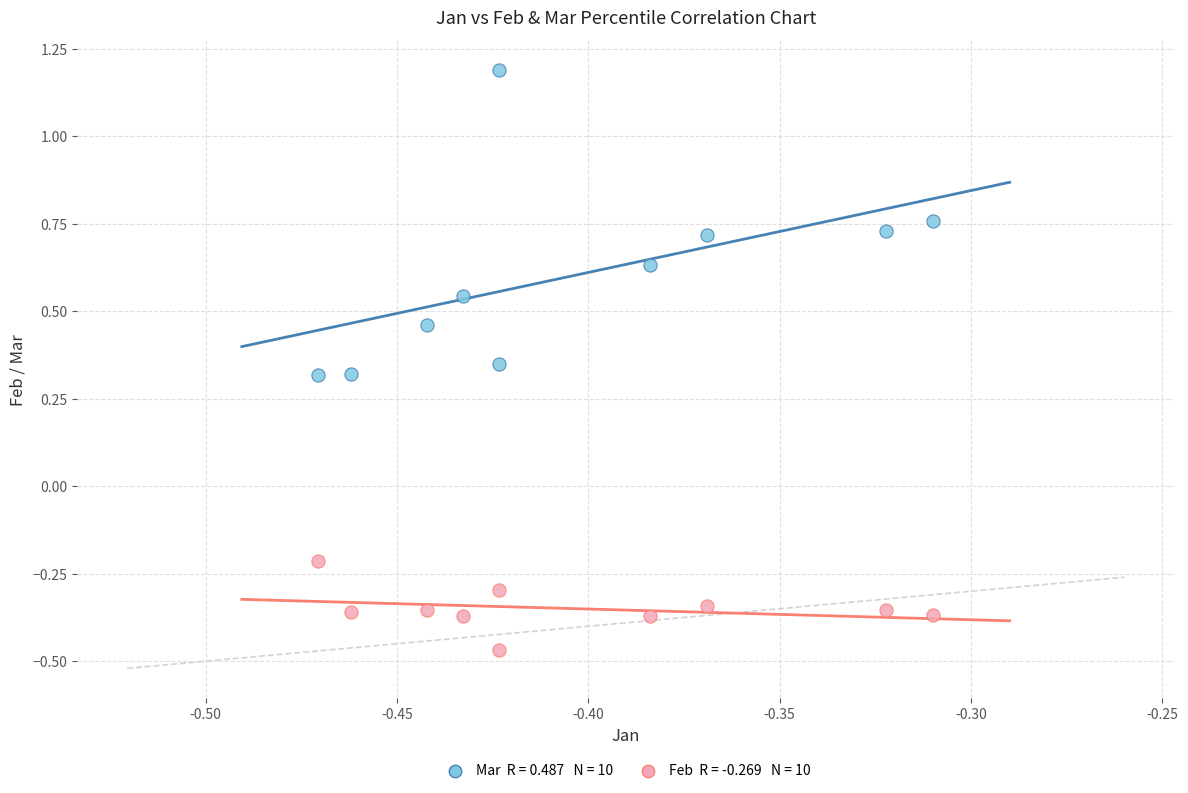

Across all data points, what is the range of Y values (max minus min)?

1.7